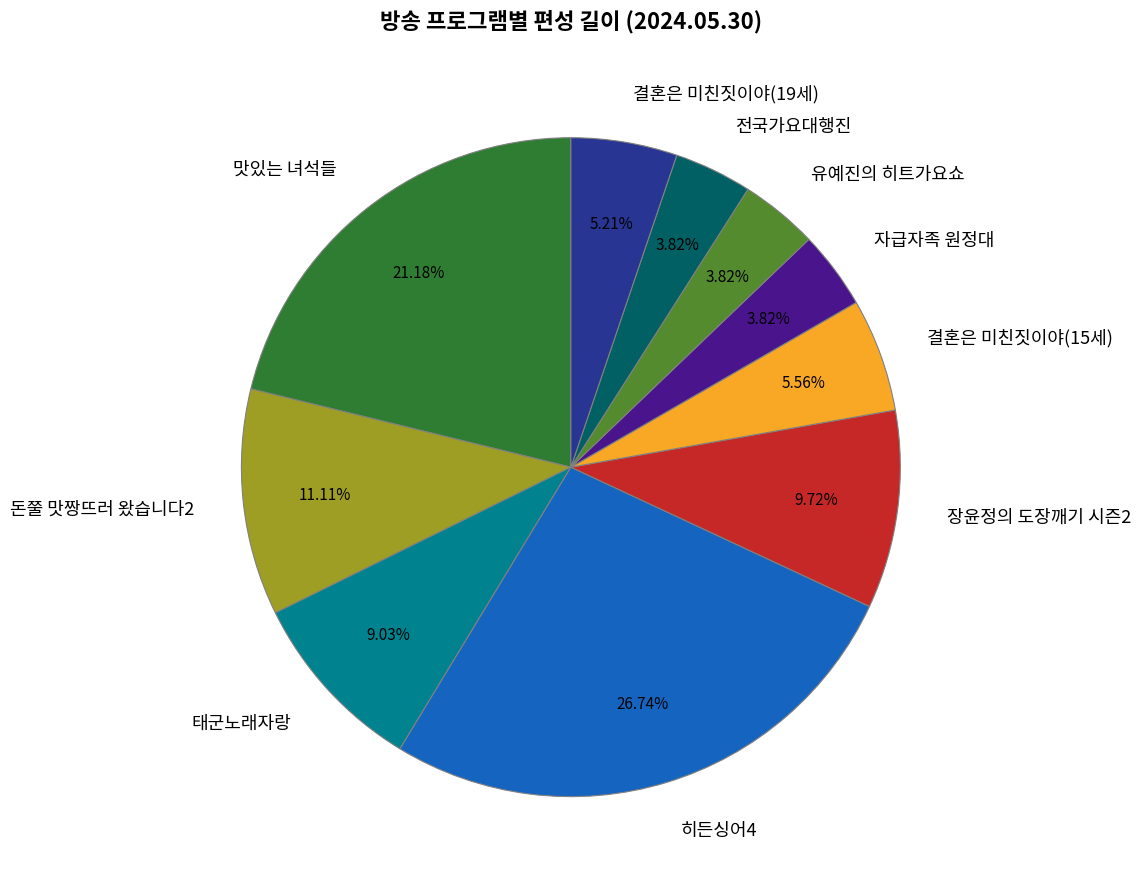

Does 전국가요대행진 represent more than half of the total?

No